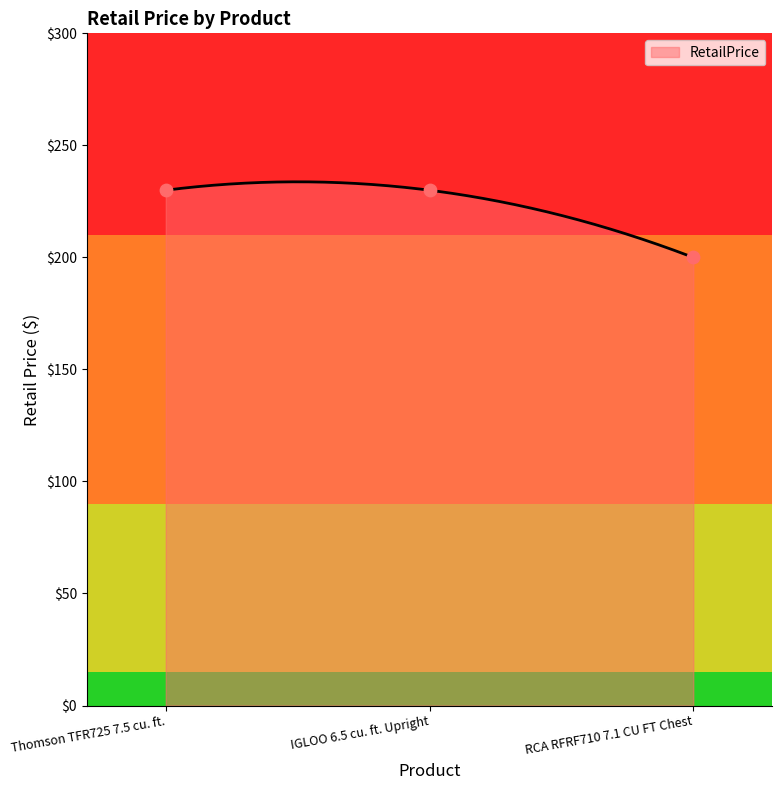

Approximately how many times larger is the value at IGLOO 6.5 cu. ft. Upright compared to Thomson TFR725 7.5 cu. ft.?

1.0